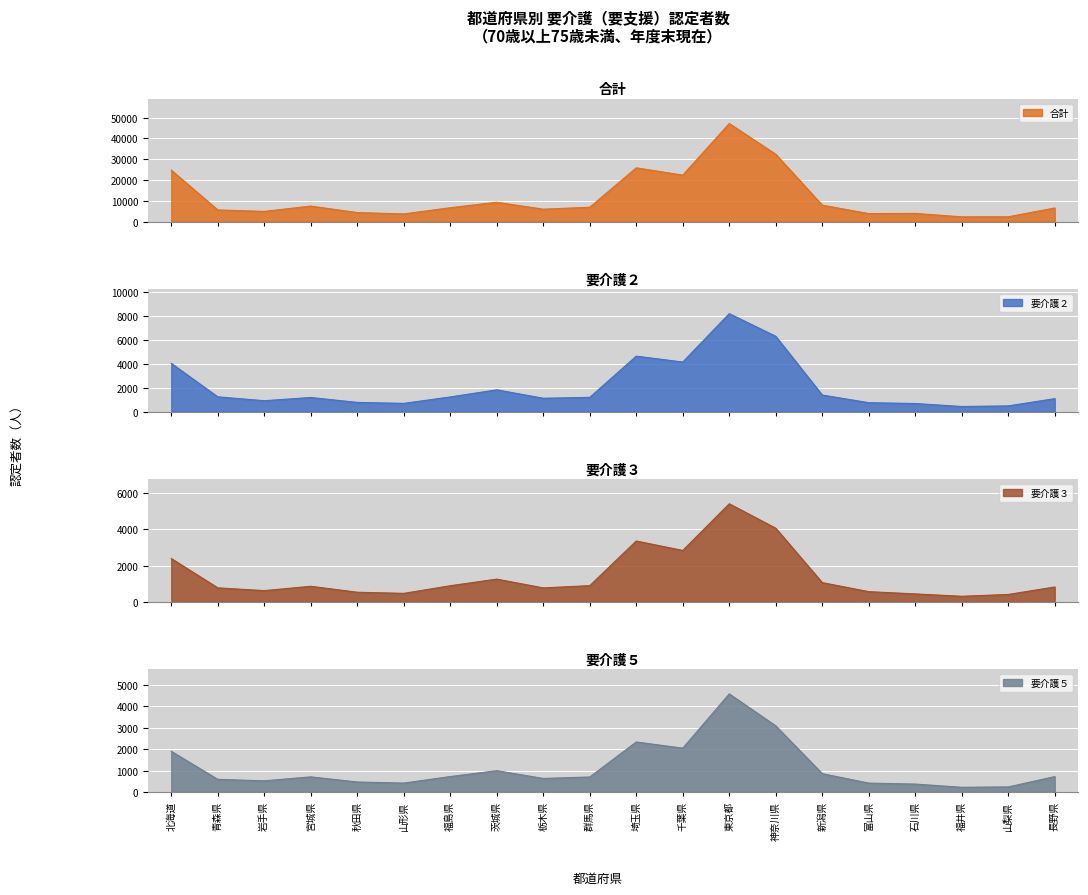

How many interior local valleys does the 要介護３ series have?

5